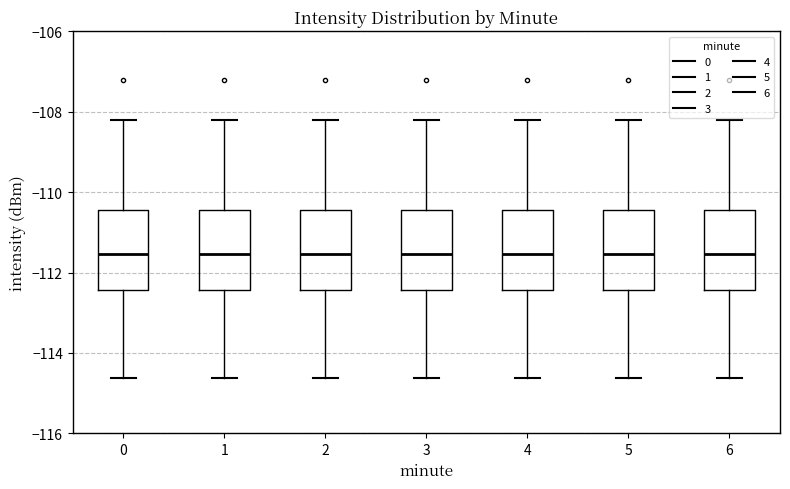

Reading left to right, transcribe this box plot: for each box, give where its median line is, the range the box spans, and where its two whiskers end, as read against the y-axis. The values are not printed on the chart, so give them approximately, as read against the axis.

0: median -111.6, box -112.4 to -110.4, whiskers -114.6 to -108.2
1: median -111.6, box -112.4 to -110.4, whiskers -114.6 to -108.2
2: median -111.6, box -112.4 to -110.4, whiskers -114.6 to -108.2
3: median -111.6, box -112.4 to -110.4, whiskers -114.6 to -108.2
4: median -111.6, box -112.4 to -110.4, whiskers -114.6 to -108.2
5: median -111.6, box -112.4 to -110.4, whiskers -114.6 to -108.2
6: median -111.6, box -112.4 to -110.4, whiskers -114.6 to -108.2